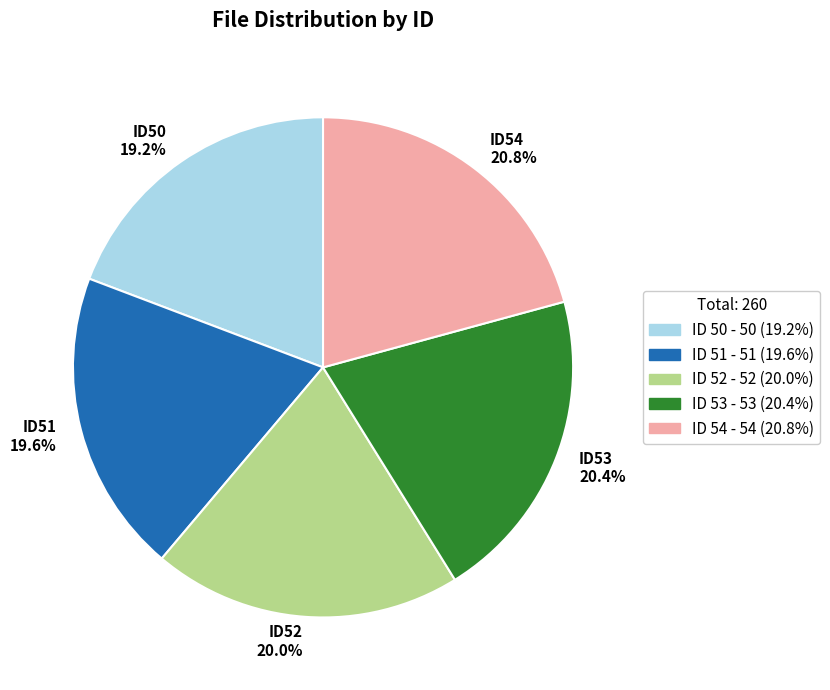

Does ID53 20.4% represent more than half of the total?

No